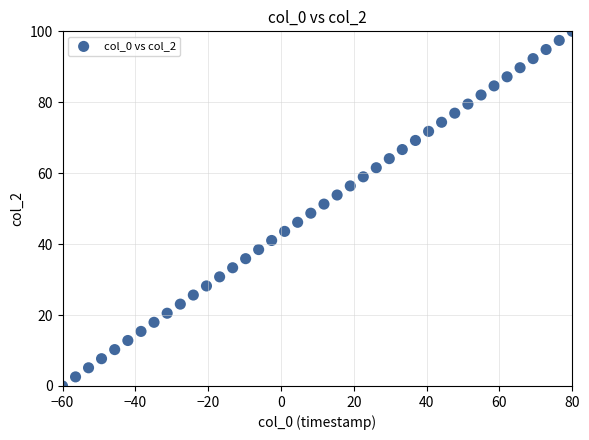

What is the range of X values (max minus min)?

140.0